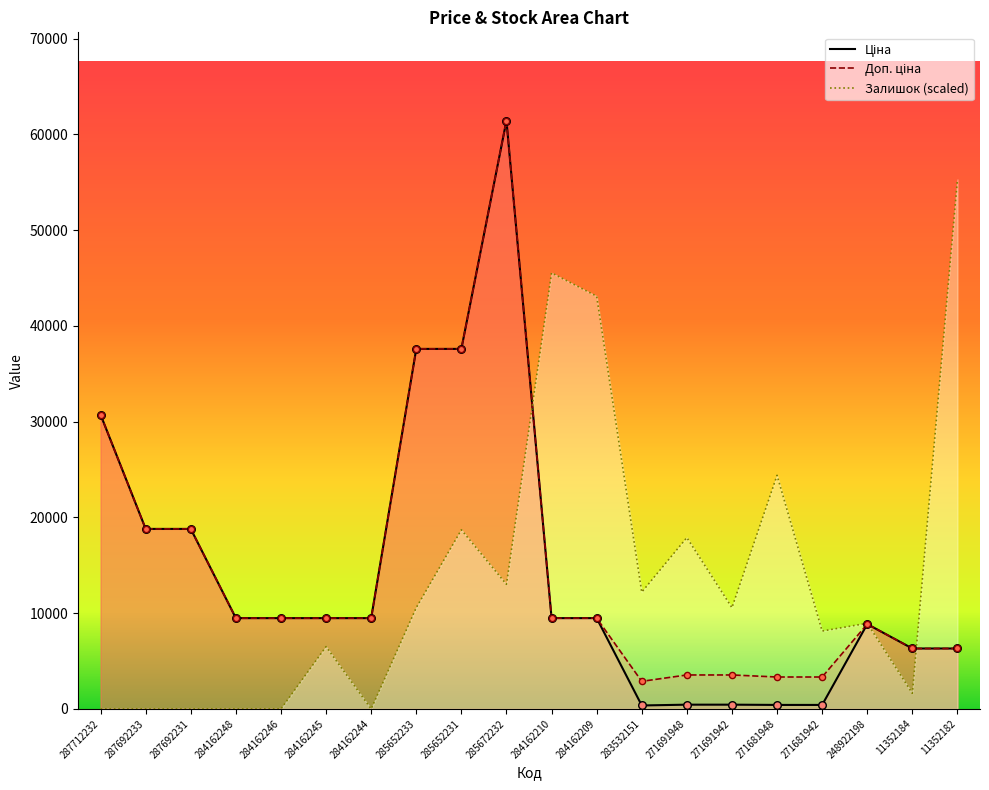

What is the total value across all series at 283532151?

15435.2